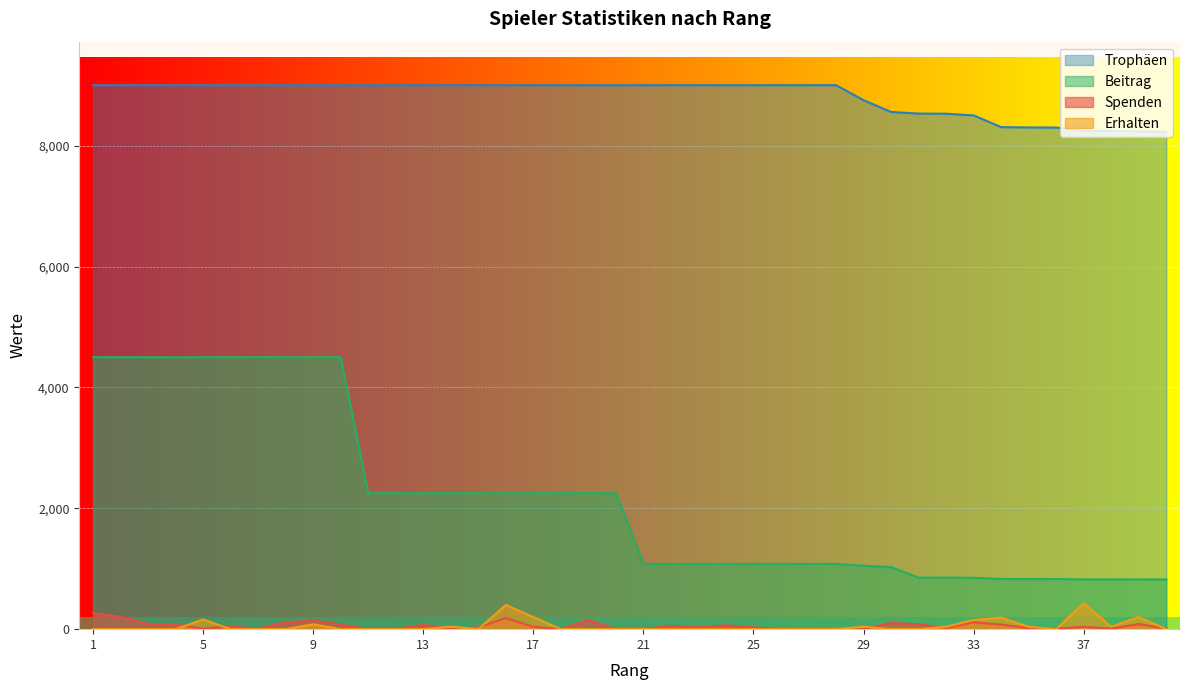

Is the value of Beitrag at 8 greater than the value of Spenden at 34?

Yes